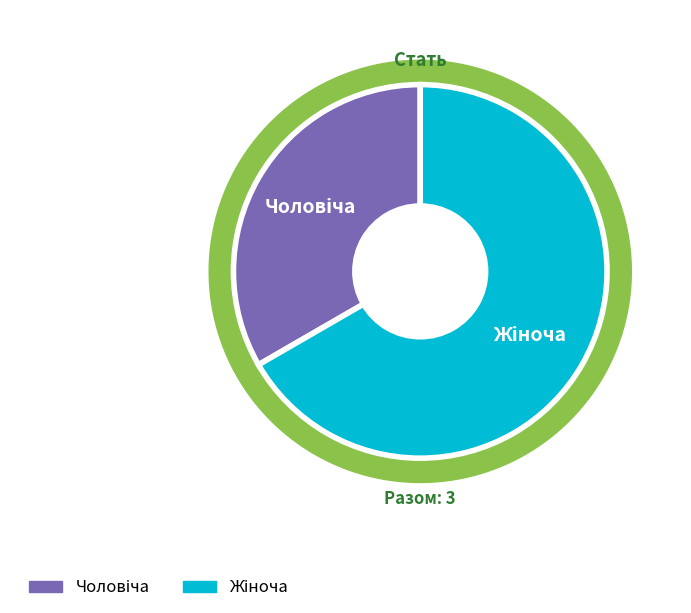

What percentage is the Чоловіча slice, to the nearest percent?

33%